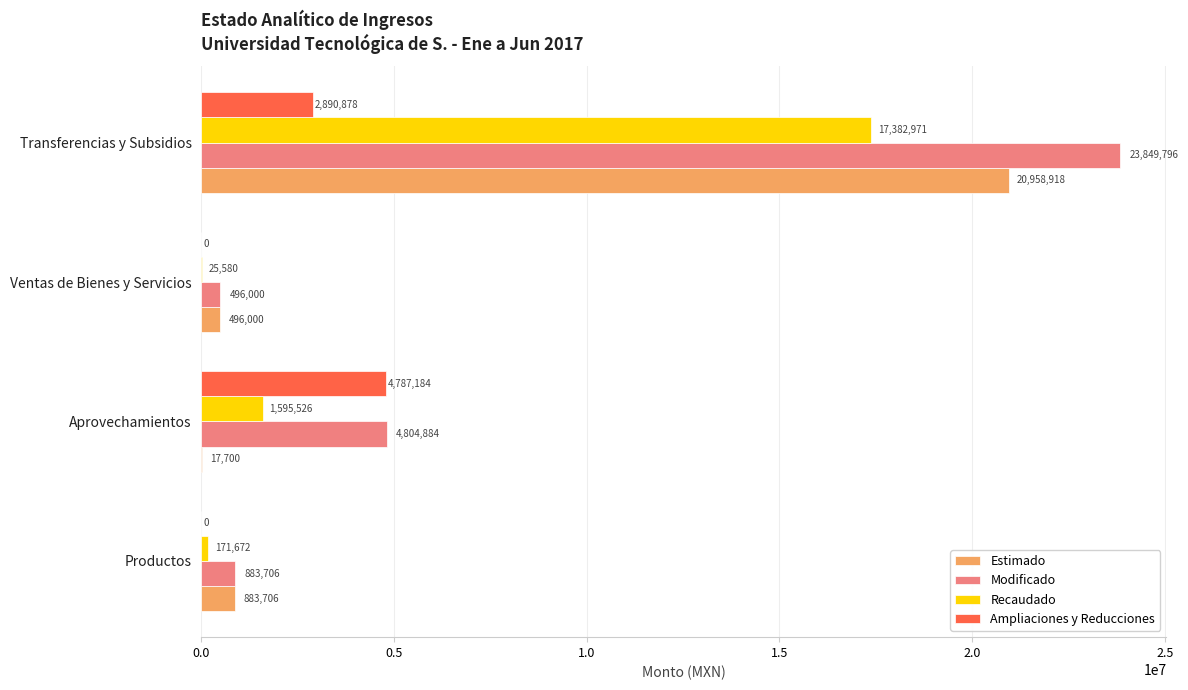

How many distinct data groups are displayed?

4